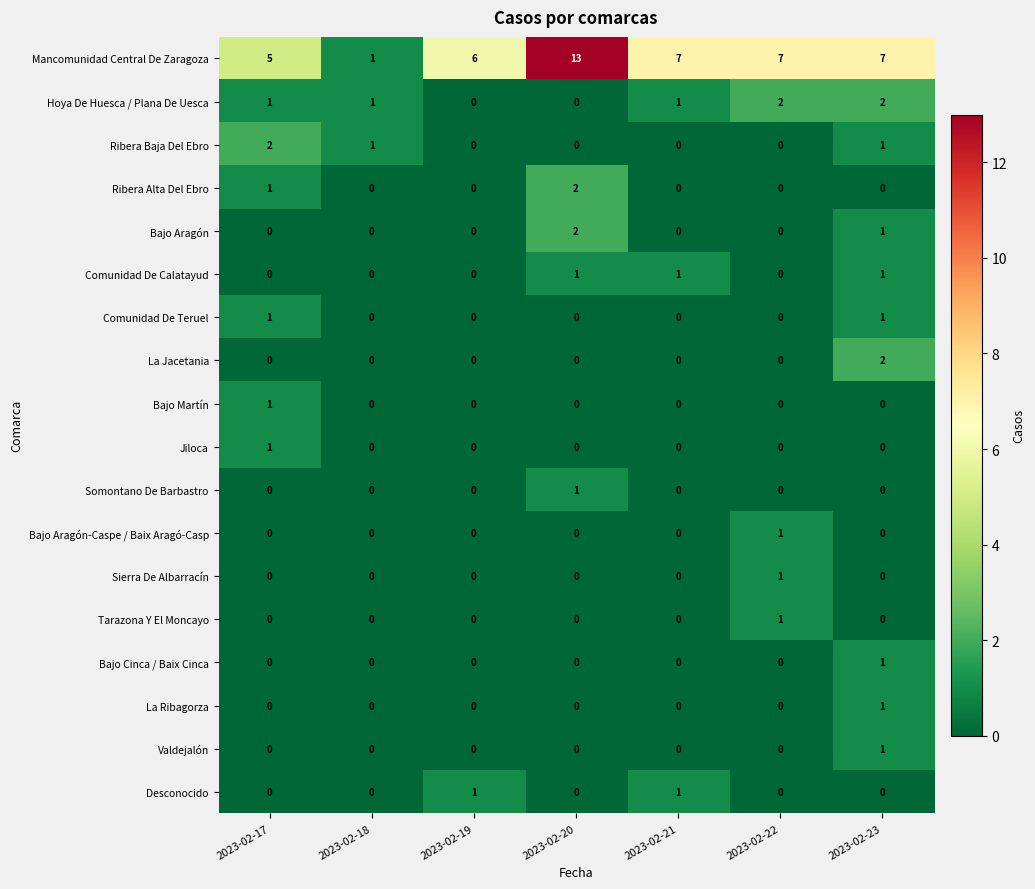

At how many categories does at least one series exceed 4?

6